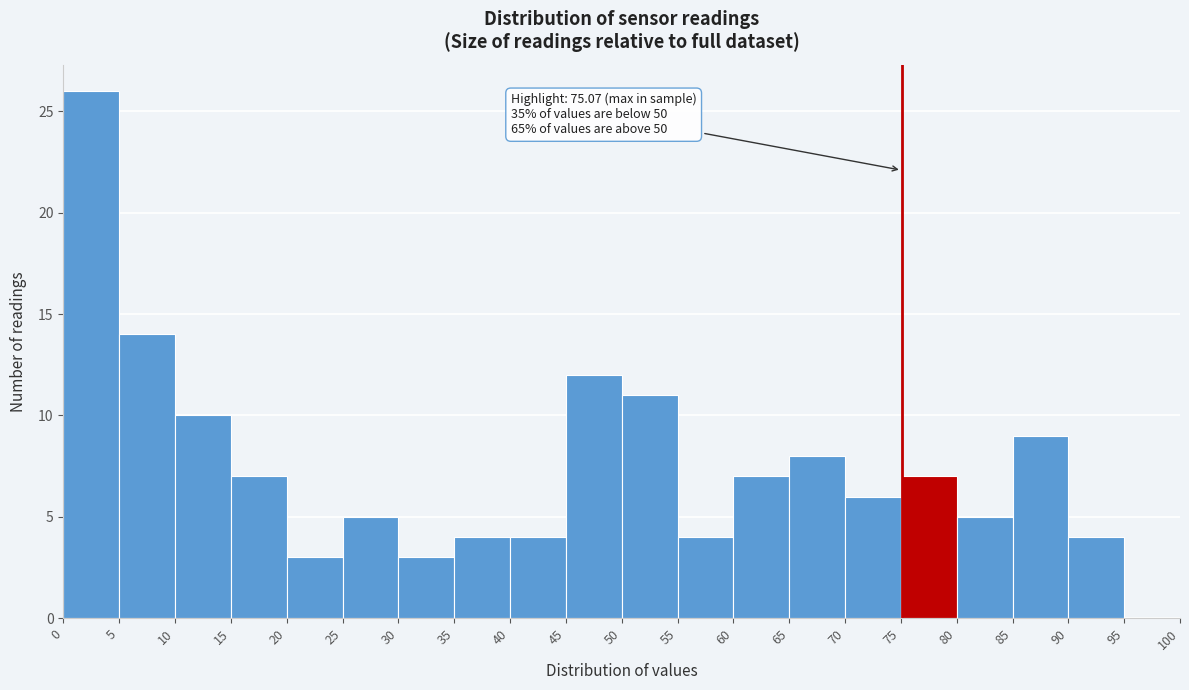

Over which range of the x-axis is the bar tallest?

0 to 5